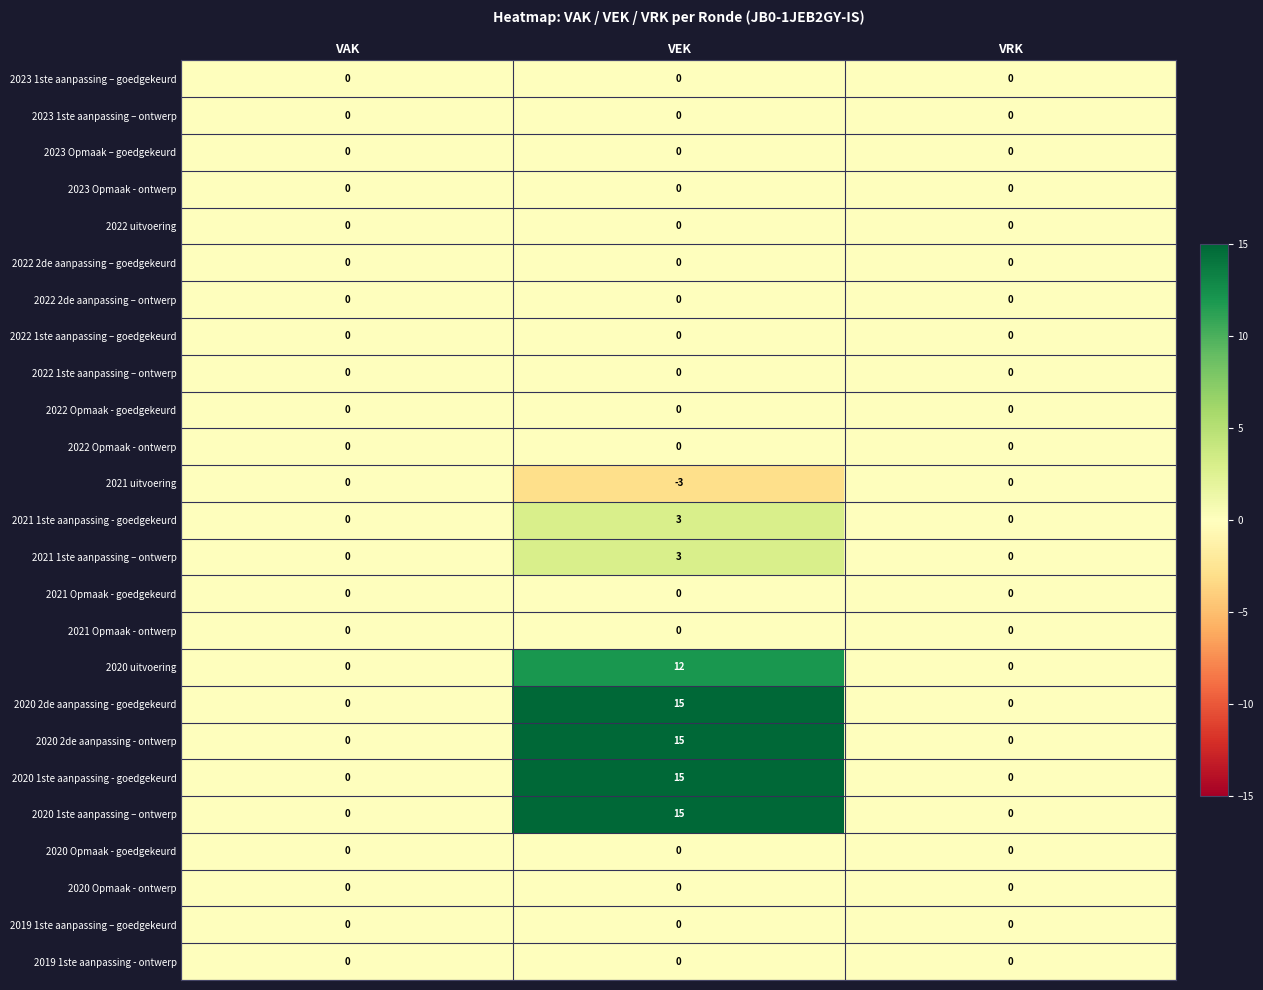

How many categories are shown in the chart?

3